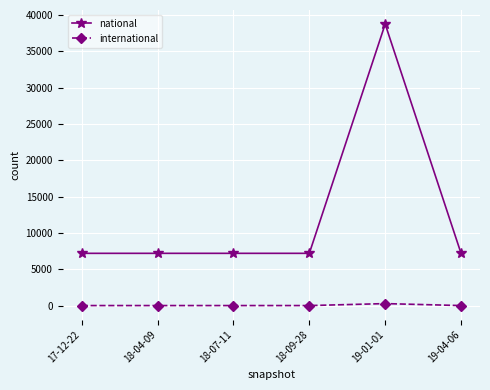

Which label corresponds to the largest value in the chart?

19-01-01